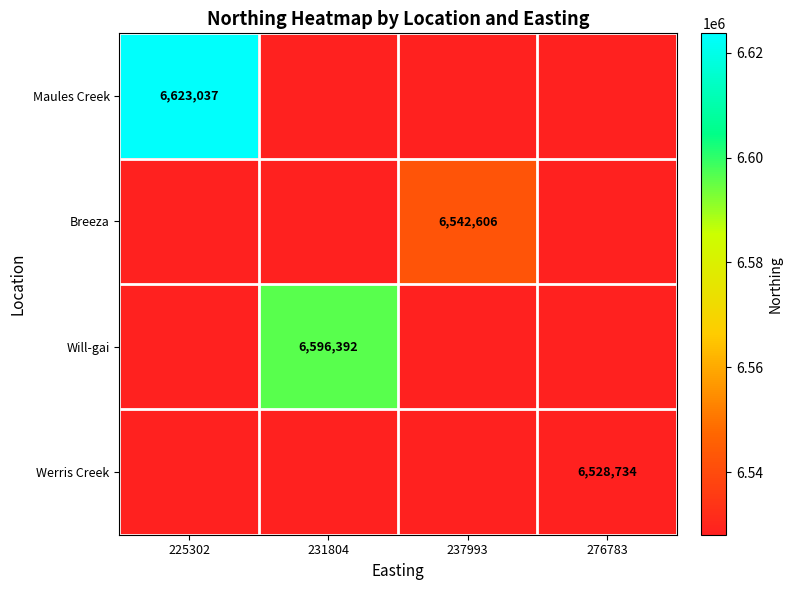

The Maules Creek series shows 6623037 at 225302. True or false?

True